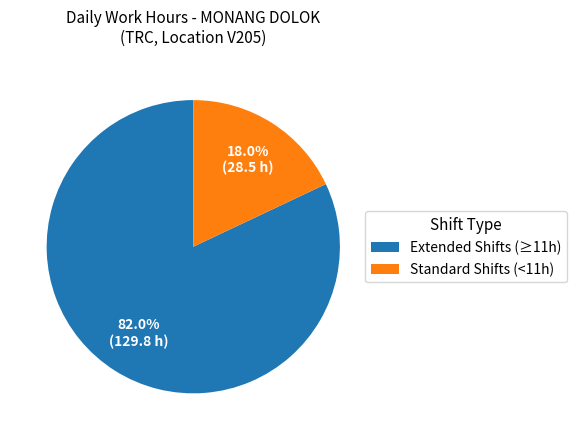

What portion of the pie excludes Extended Shifts (≥11h)?

18.0%